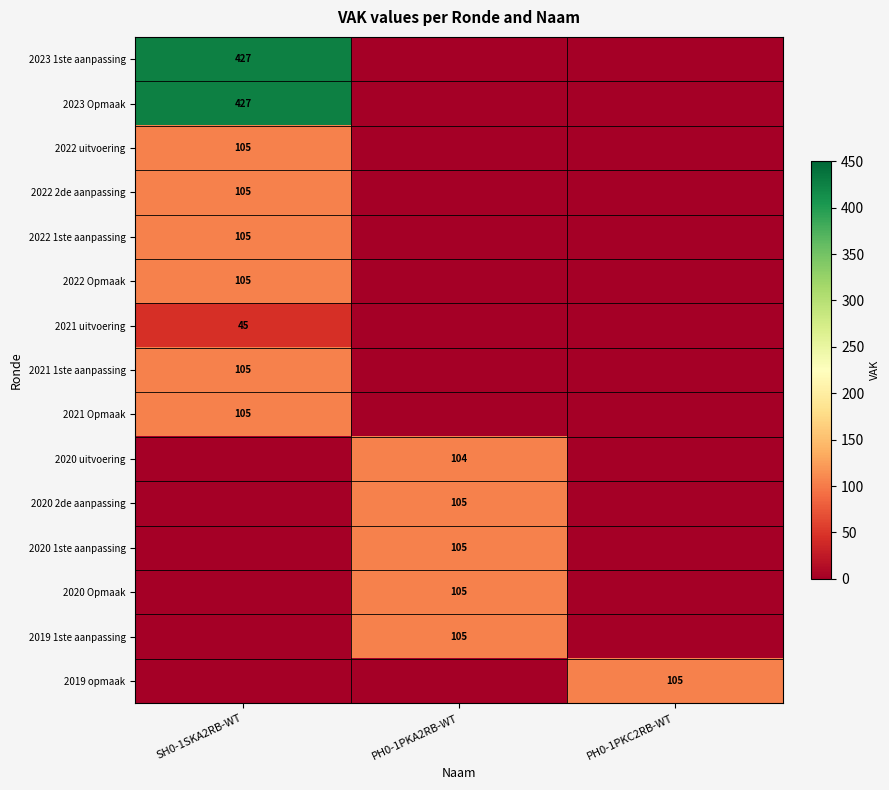

Which label corresponds to the smallest value in the chart?

PH0-1PKA2RB-WT